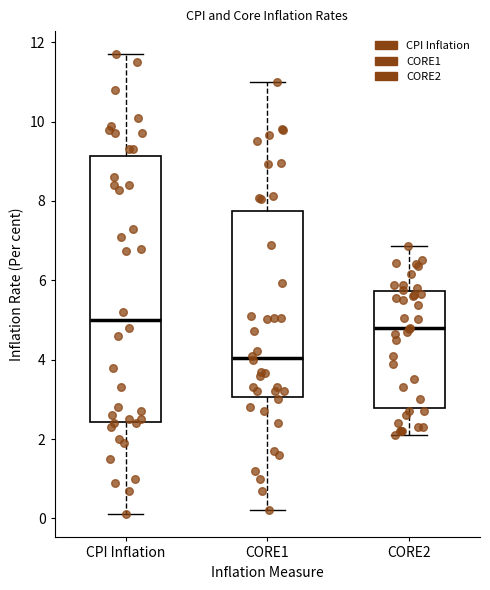

Where is the lower edge of the box for CORE1 on the y-axis? The values are not printed on the chart, so give them approximately, as read against the axis.

3.0